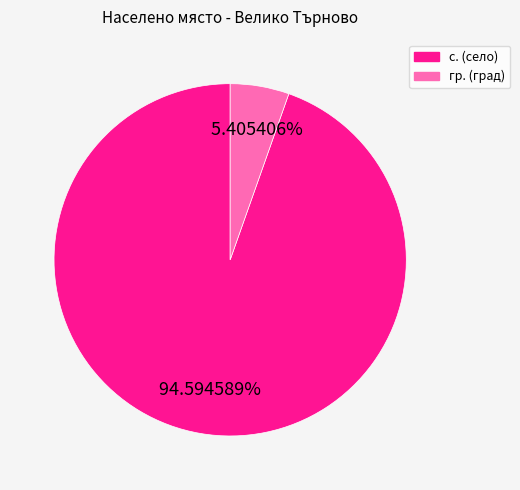

Is there a majority slice in this chart?

Yes